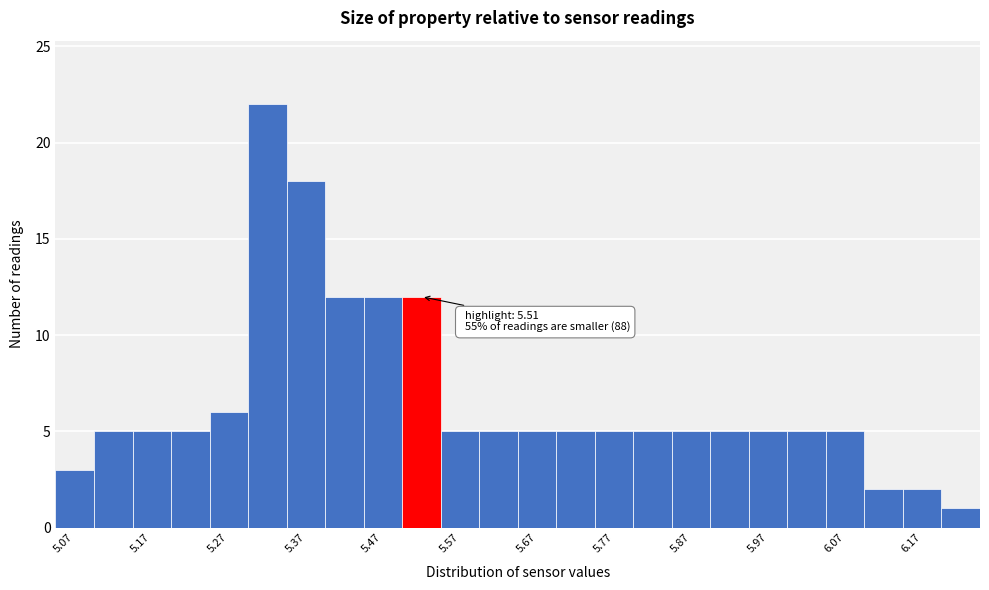

Over which range of the x-axis is the bar tallest?

5.295 to 5.345